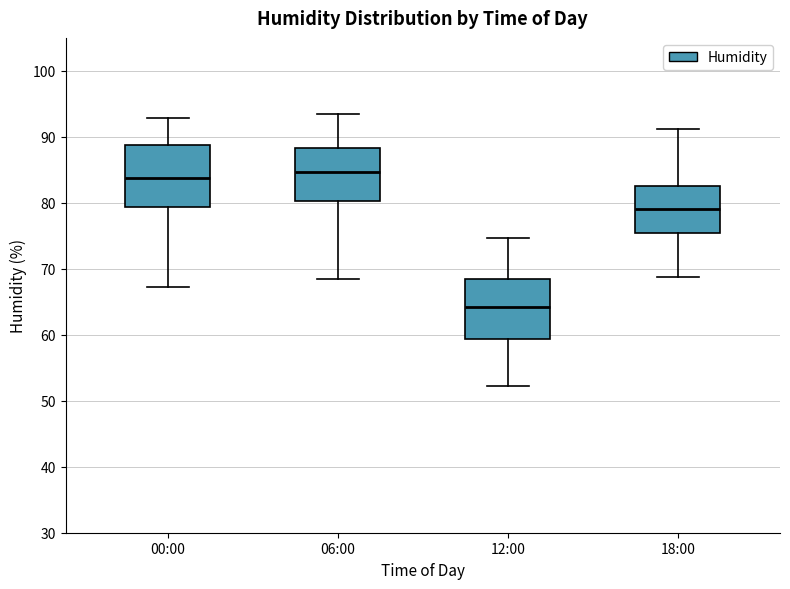

Reading left to right, transcribe this box plot: for each box, give where its median line is, the range the box spans, and where its two whiskers end, as read against the y-axis. The values are not printed on the chart, so give them approximately, as read against the axis.

00:00: median 84, box 79 to 89, whiskers 67 to 93
06:00: median 85, box 80 to 88, whiskers 68 to 94
12:00: median 64, box 59 to 68, whiskers 52 to 75
18:00: median 79, box 75 to 83, whiskers 69 to 91